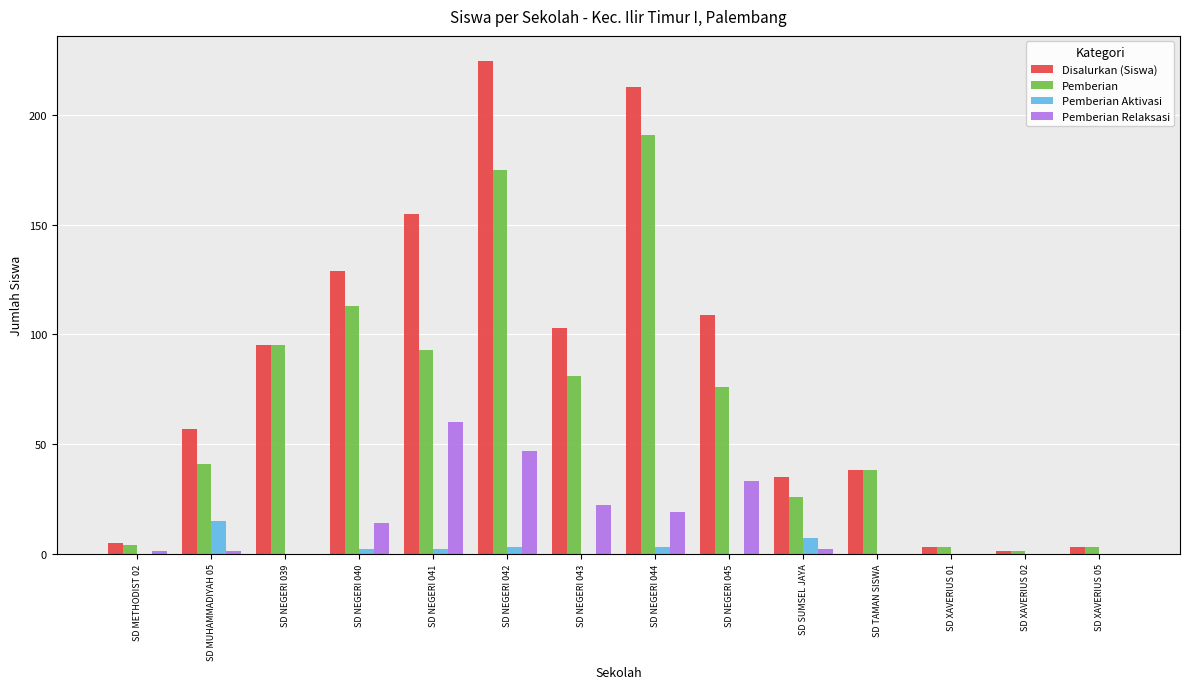

How many categories are shown in the chart?

14